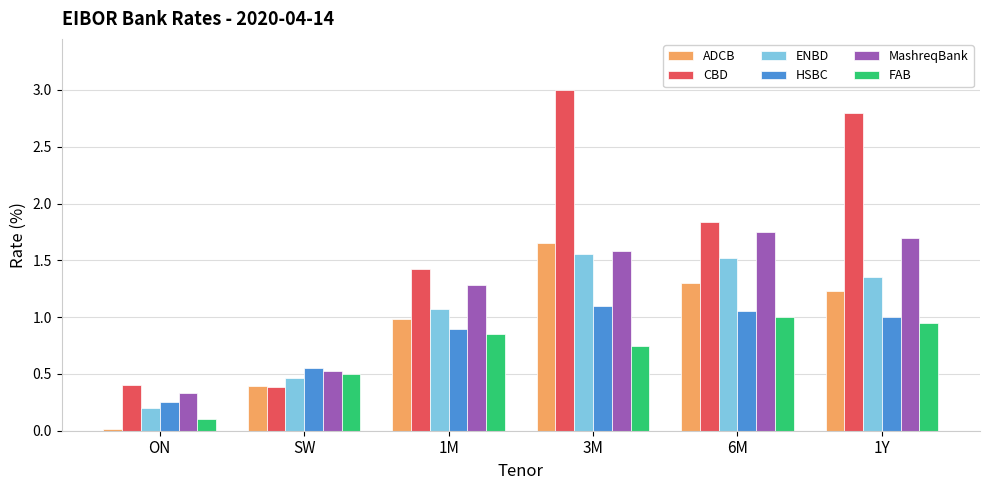

At how many categories does at least one series exceed 2?

2